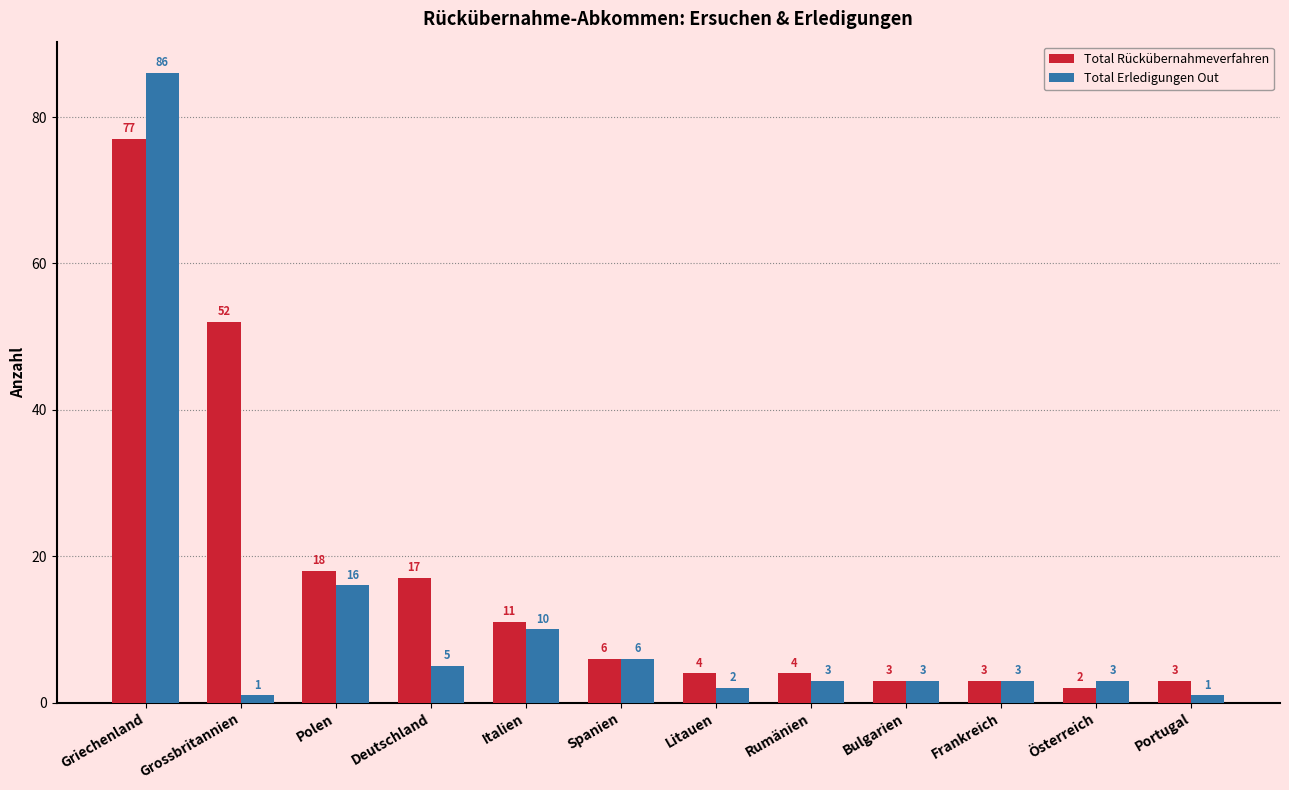

What is the minimum value shown in the chart?

1